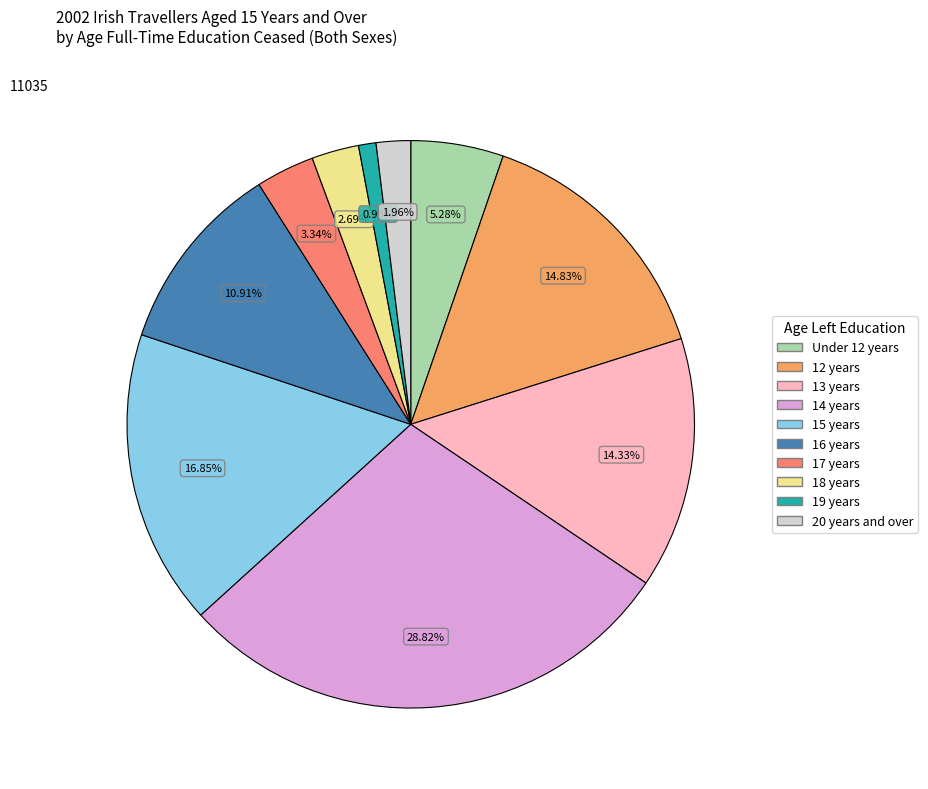

Rank the categories by value from highest to lowest.

14 years, 15 years, 12 years, 13 years, 16 years, Under 12 years, 17 years, 18 years, 20 years and over, 19 years